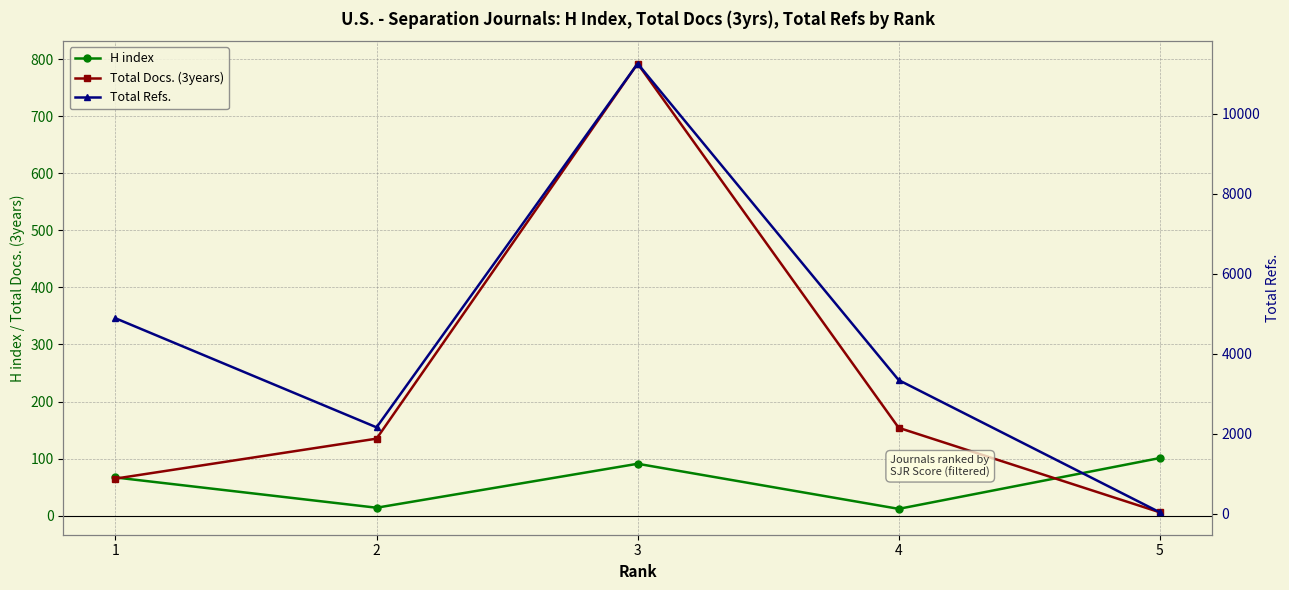

What is the value of the H index point at the 5th from the left?

101